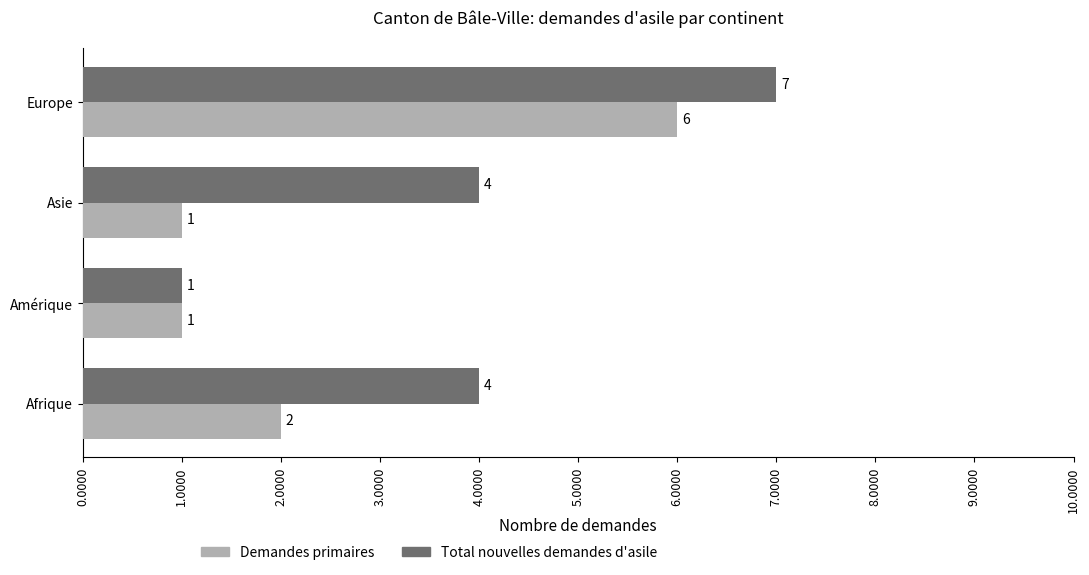

List the series in order of their overall mean, lowest first.

Demandes primaires, Total nouvelles demandes d'asile